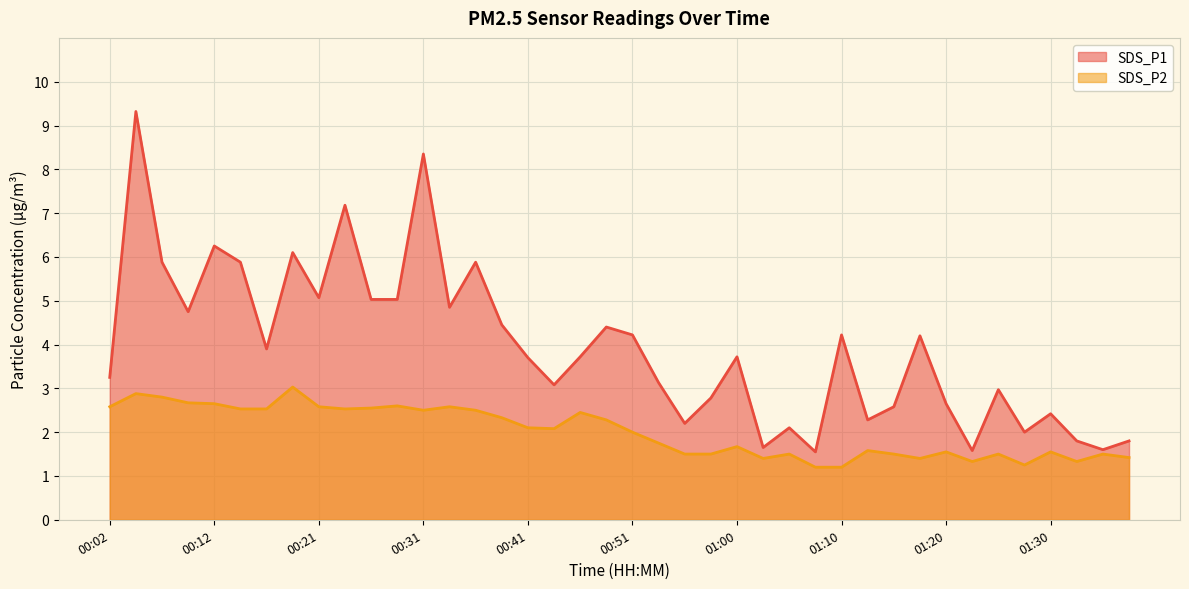

Count the number of categories in the chart.

40